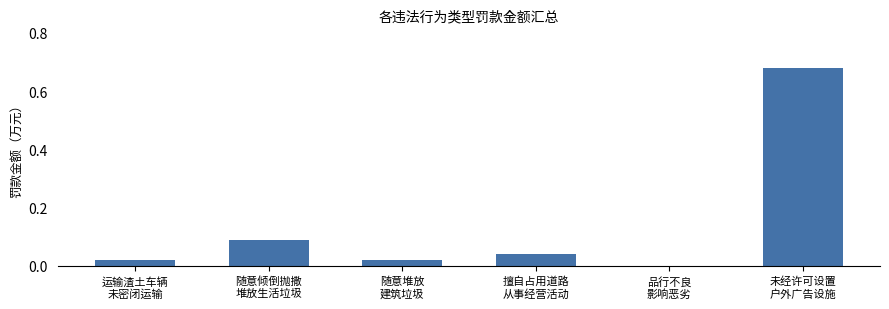

What is the sum of all values?

0.9